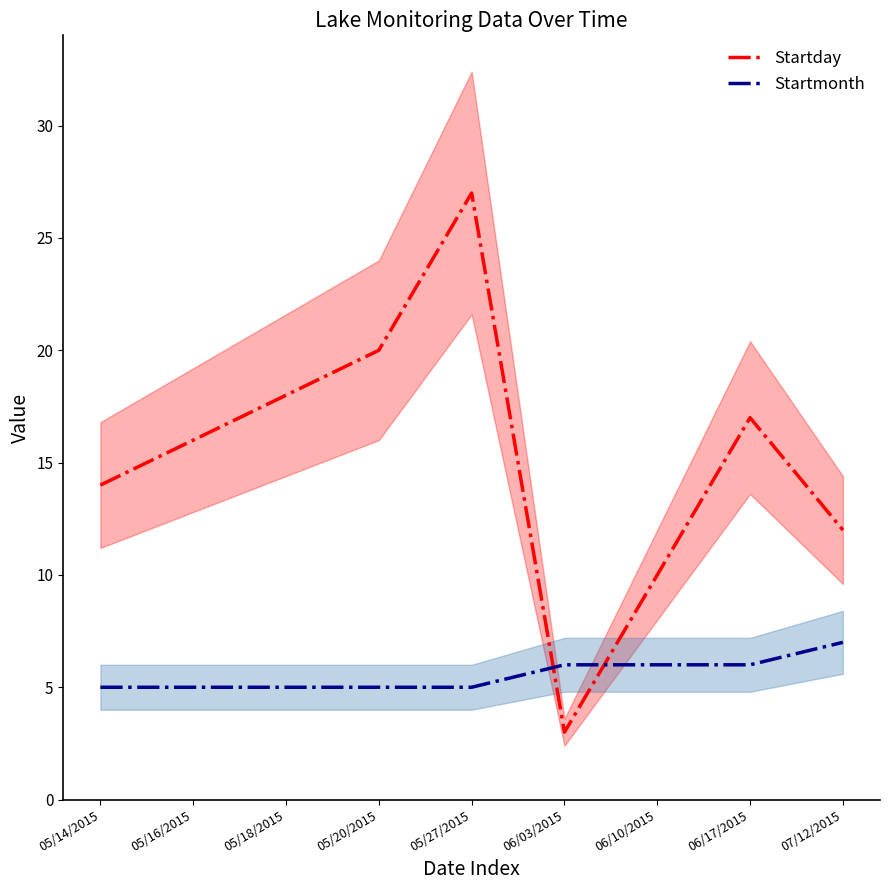

What are all the series names shown in the legend?

Startday, Startmonth